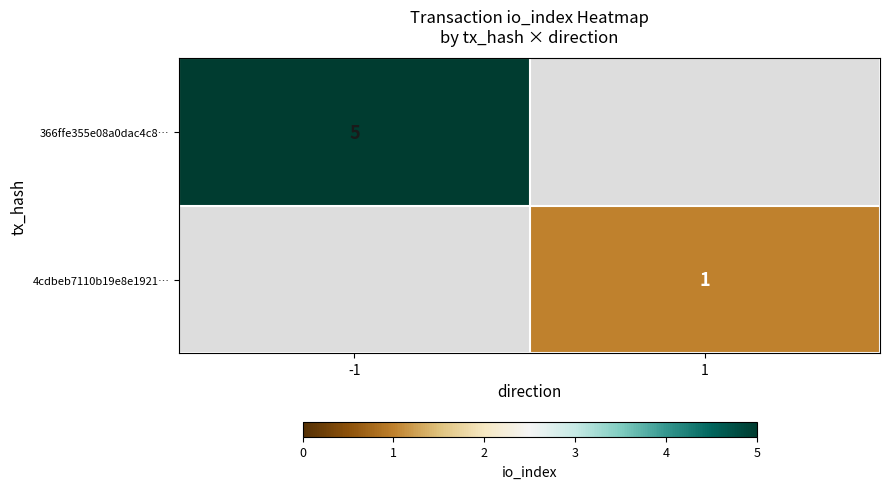

What is the minimum value shown in the chart?

1.0